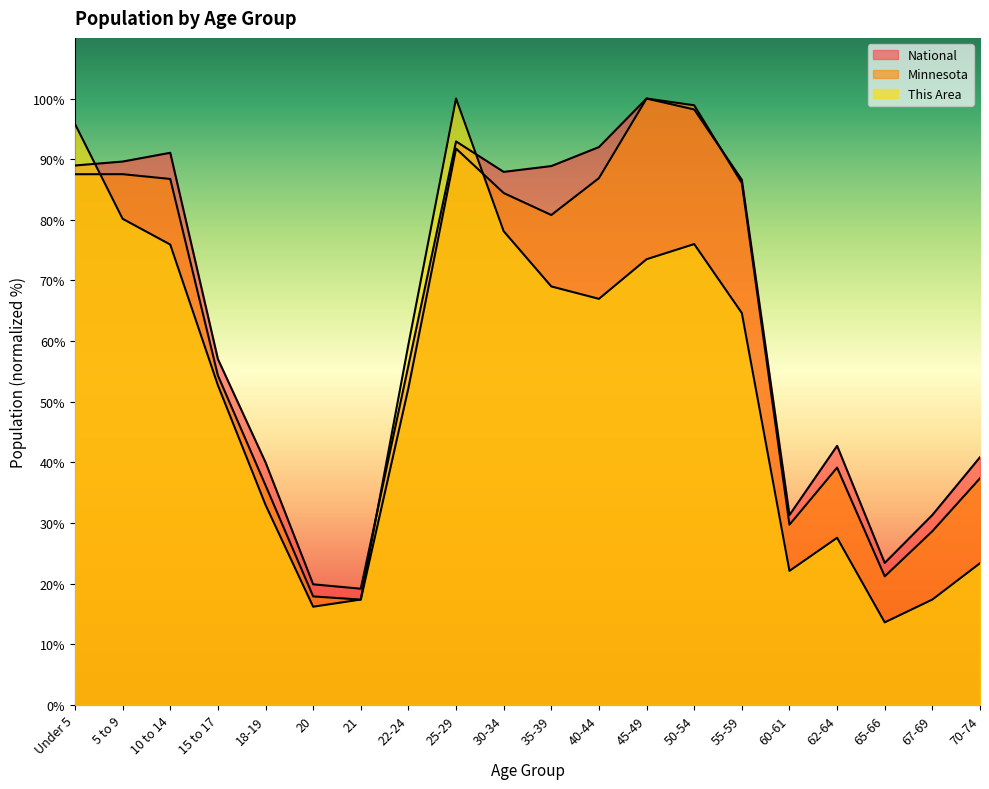

Where is the first local minimum for Minnesota?

21